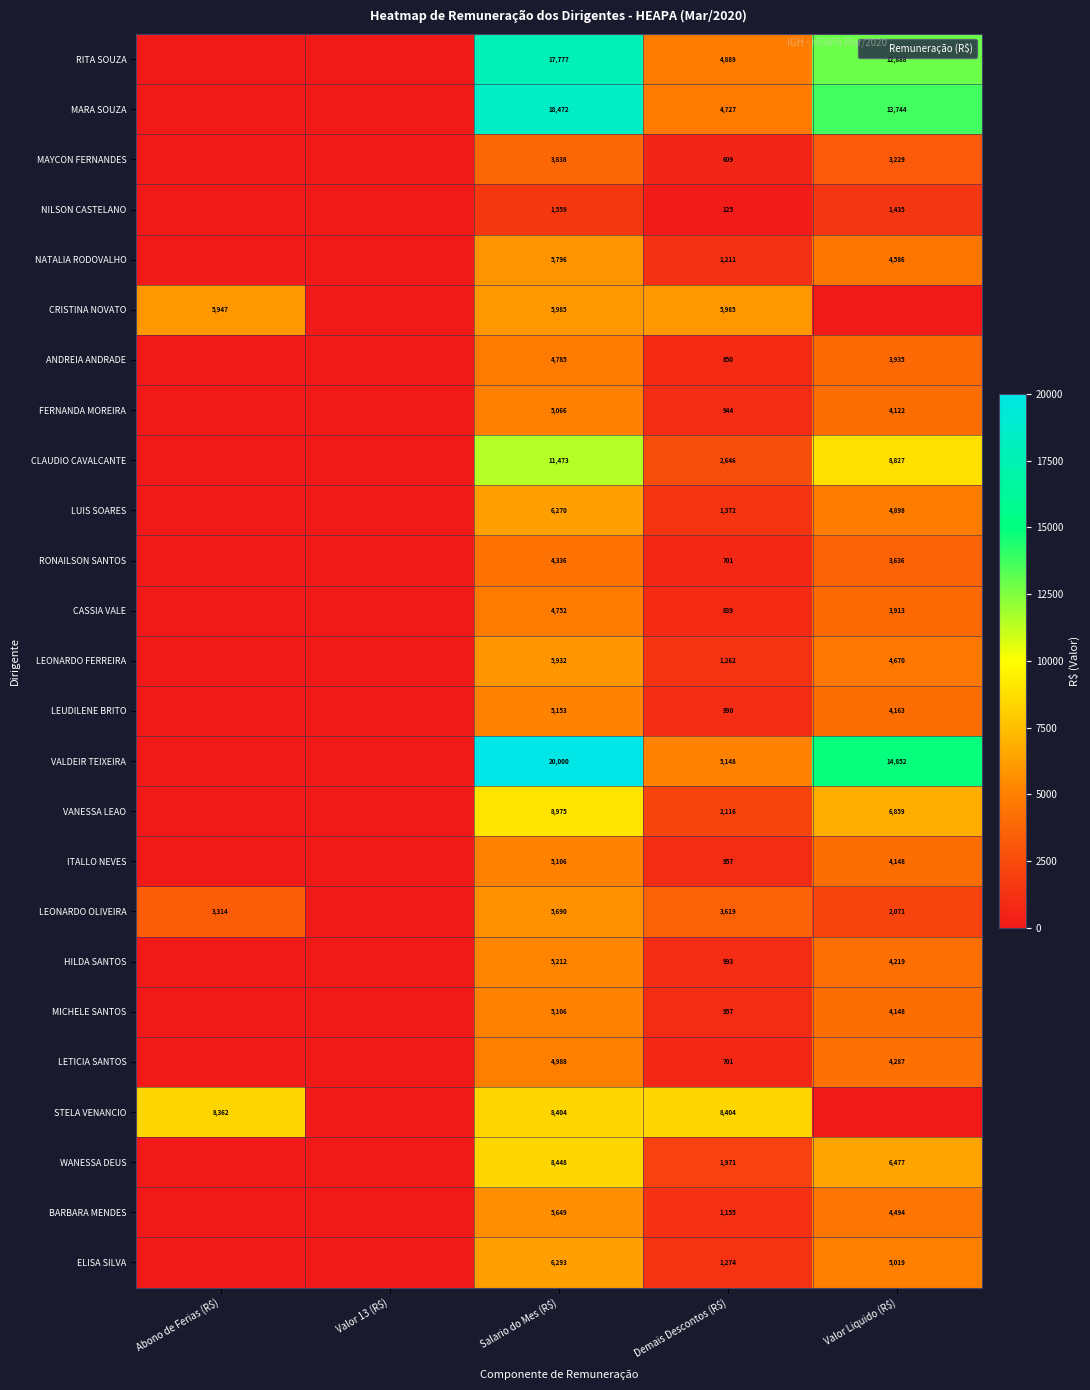

What is the sum of all ITALLO NEVES values?

10211.2